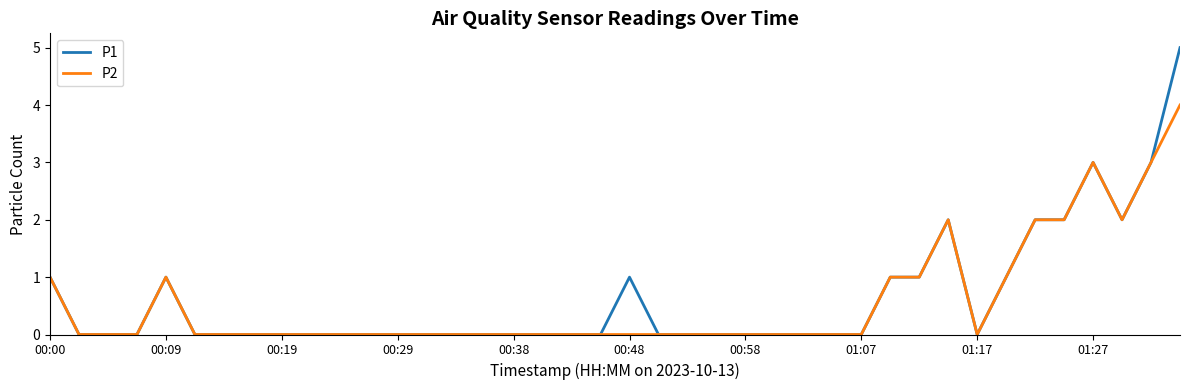

What is the maximum value shown in the chart?

5